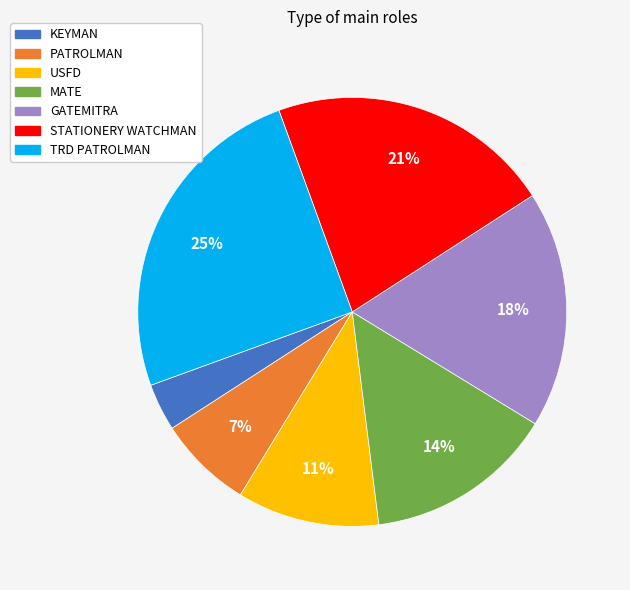

To the nearest percent, what percentage of the pie is TRD PATROLMAN?

25%